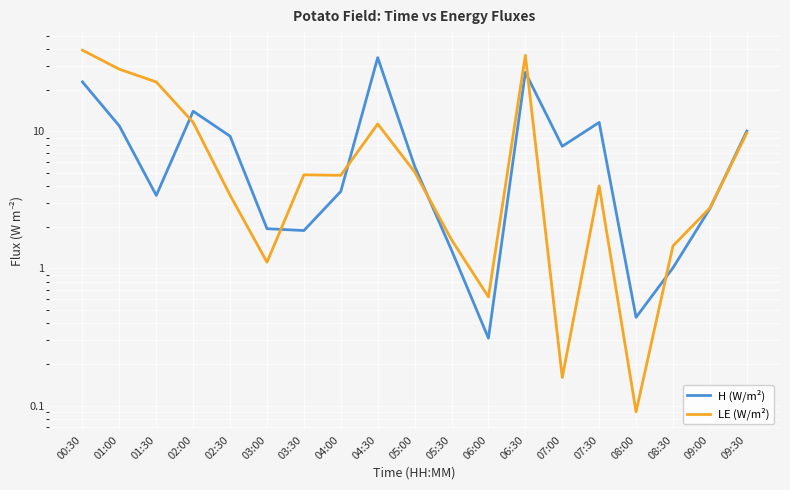

What is the maximum value shown in the chart?

39.1